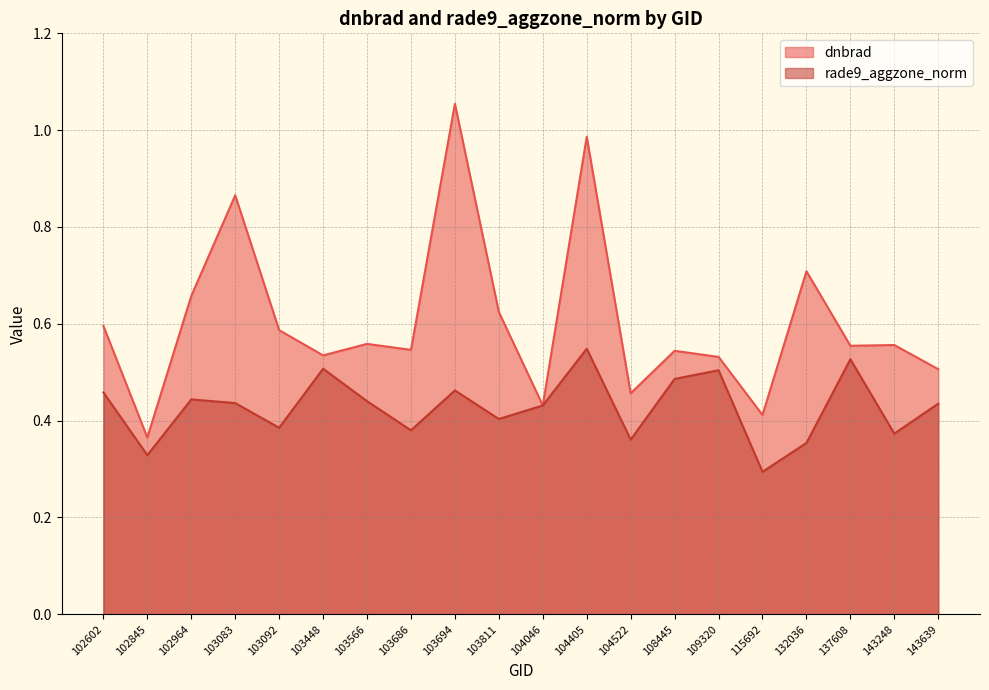

Between 102845 and 104046, which series saw the biggest shift?

rade9_aggzone_norm